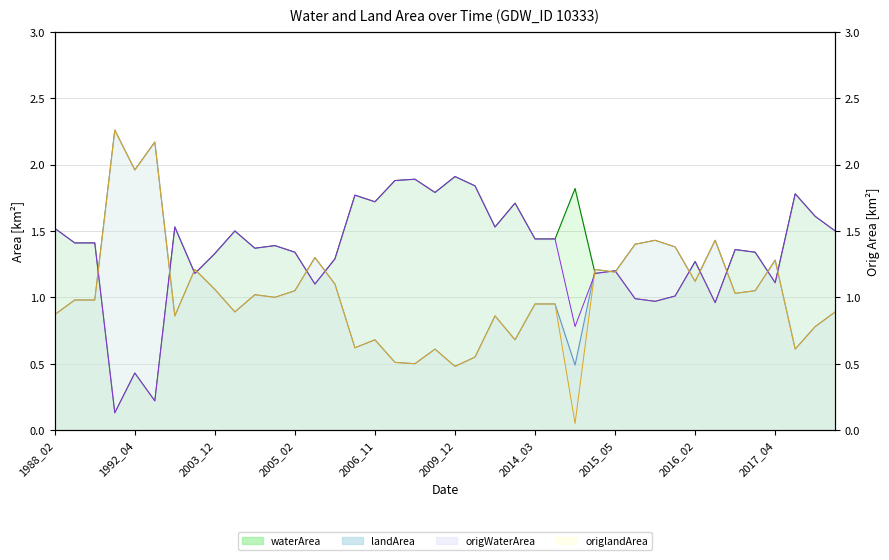

Which series changed the most between 2005_02 and 2006_11?

waterArea line